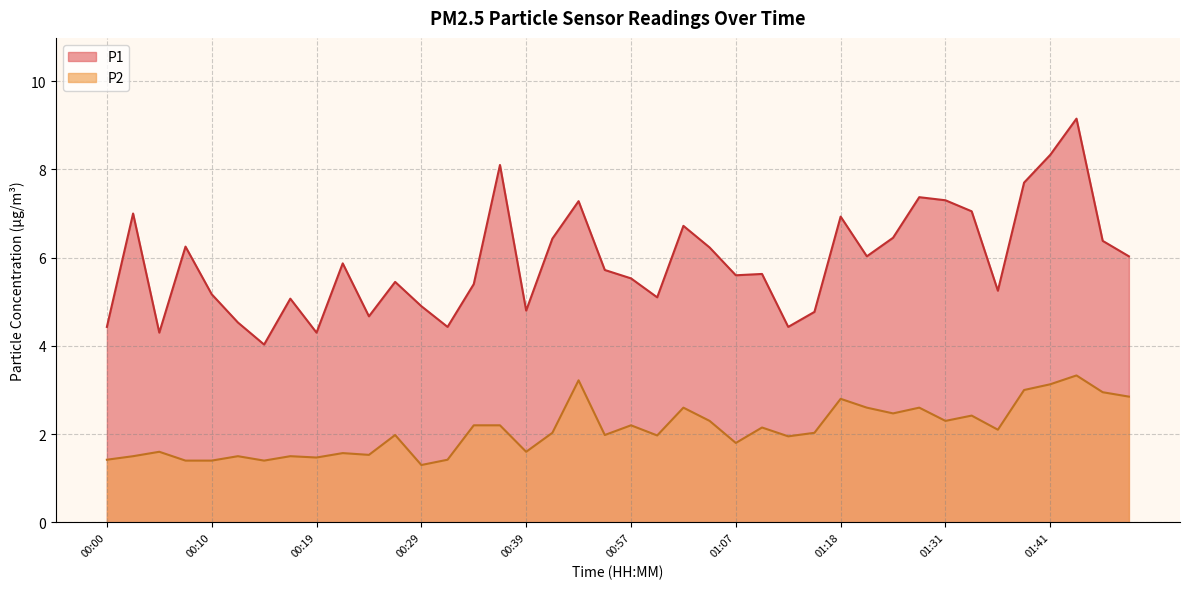

Rank the series at 01:10 from highest to lowest value.

P1, P2